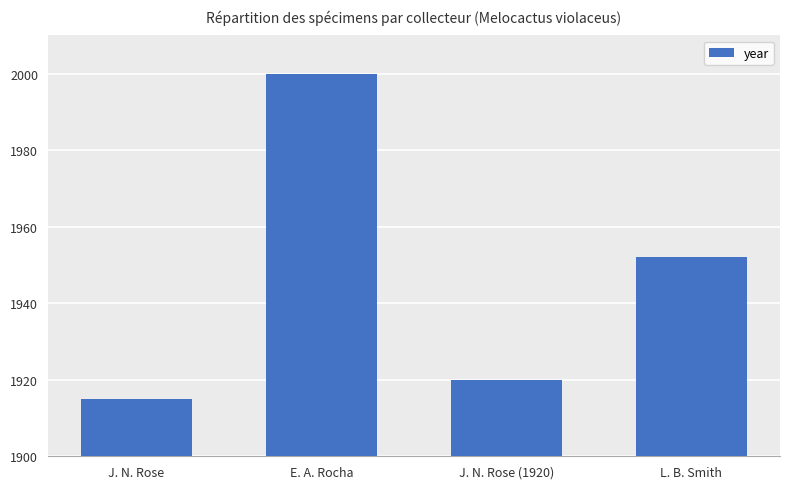

What is the difference between the maximum and minimum values?

85